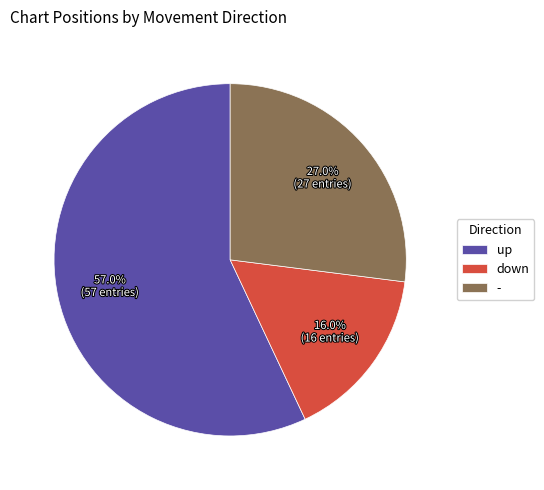

Which category has the smallest portion of the pie?

down